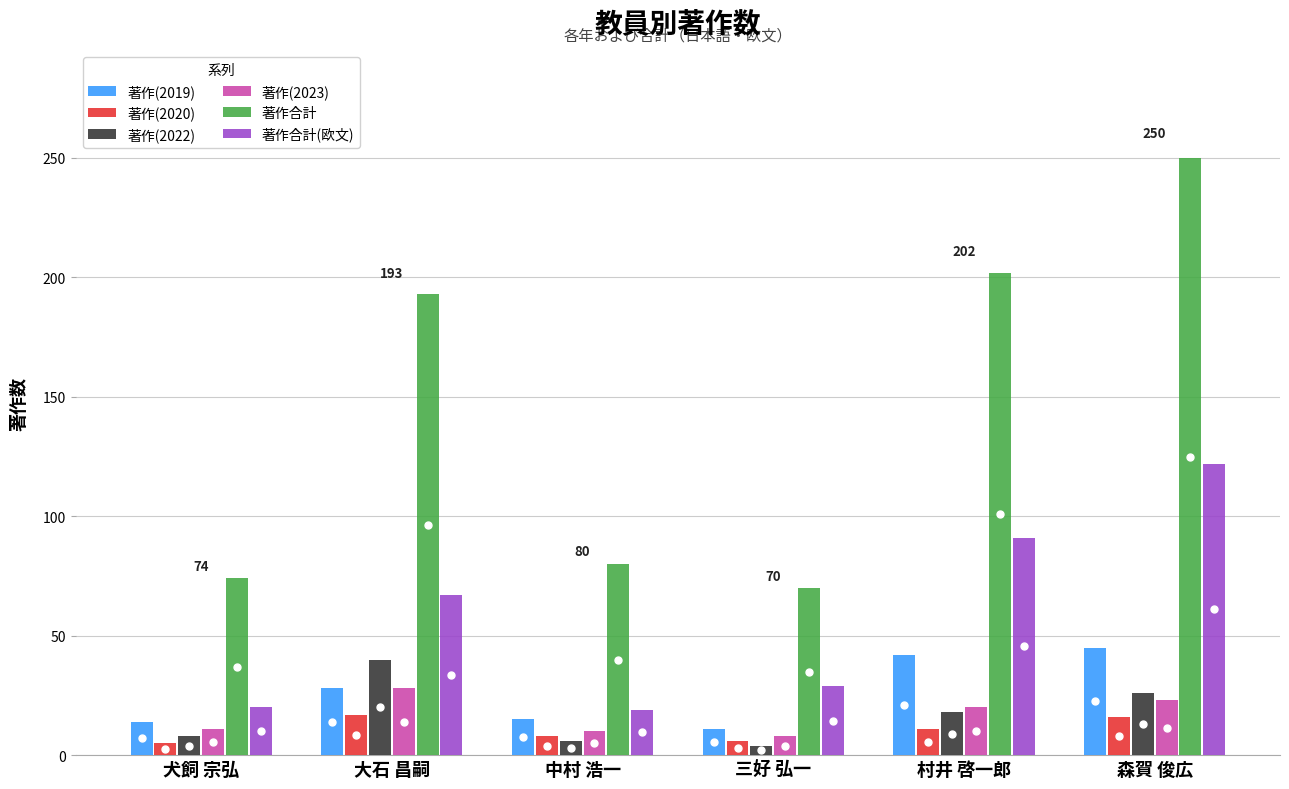

Which series has the widest spread of values?

著作合計